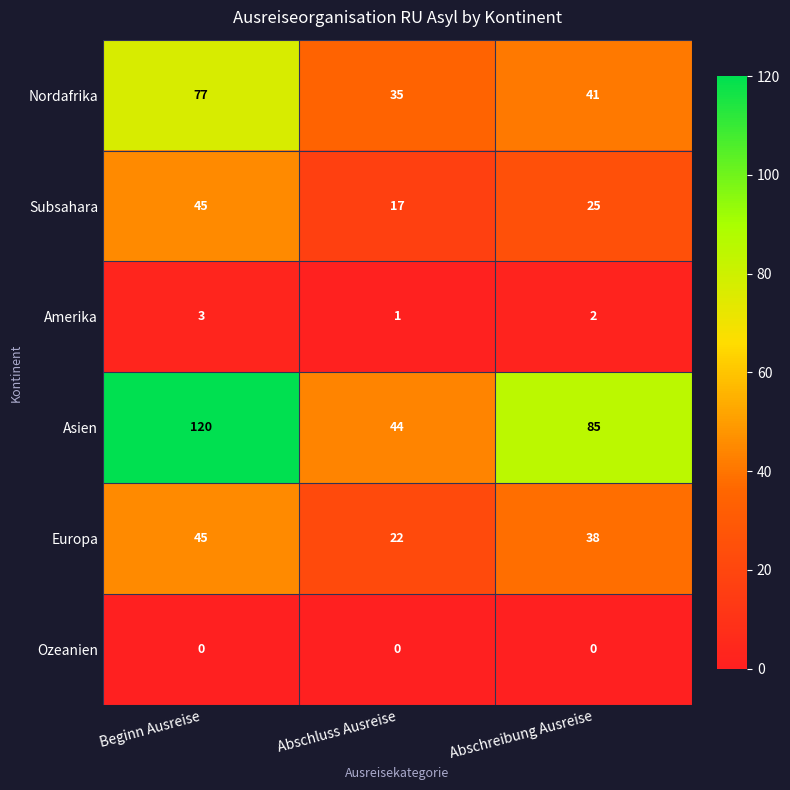

How many Amerika values are between 1 and 3?

3